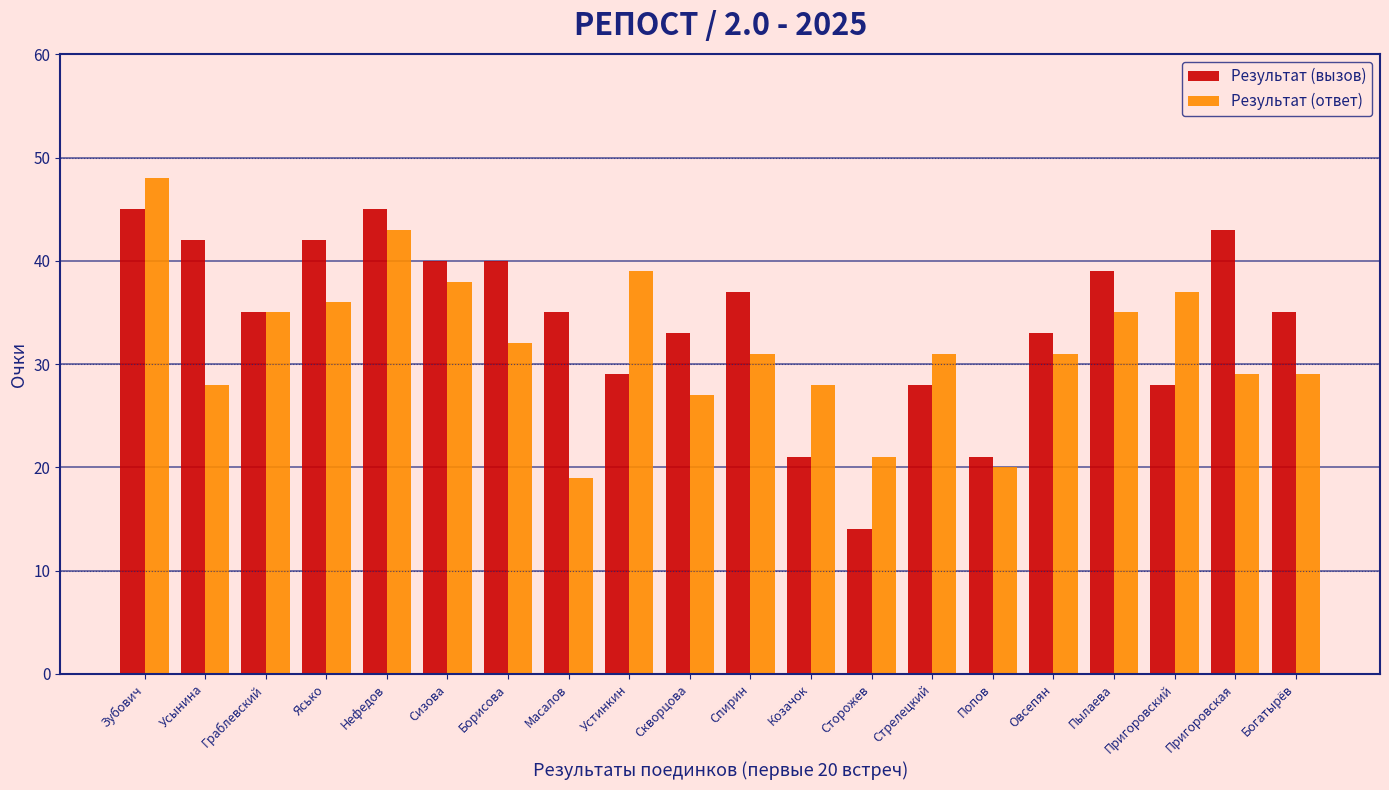

What is the label of the 12th bar from the left?

Козачок